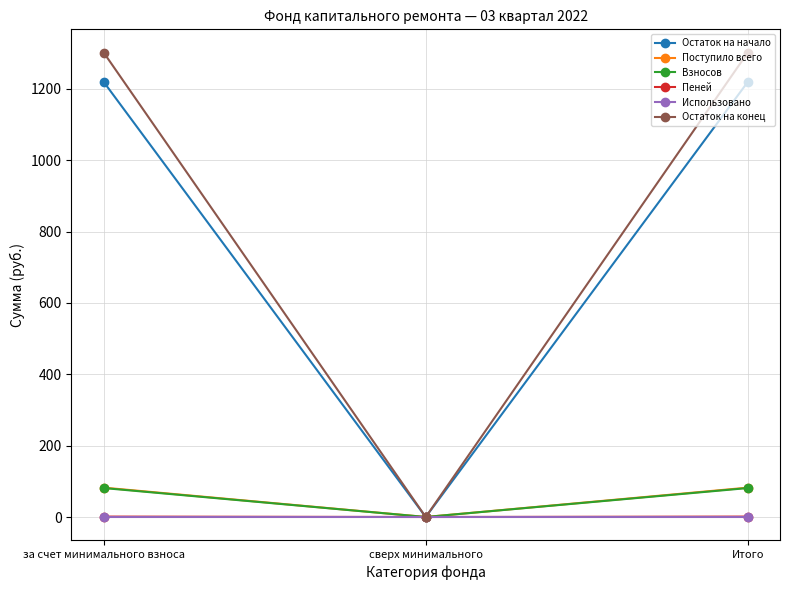

Is the value of Остаток на начало at за счет минимального взноса greater than the value of Использовано at сверх минимального?

Yes